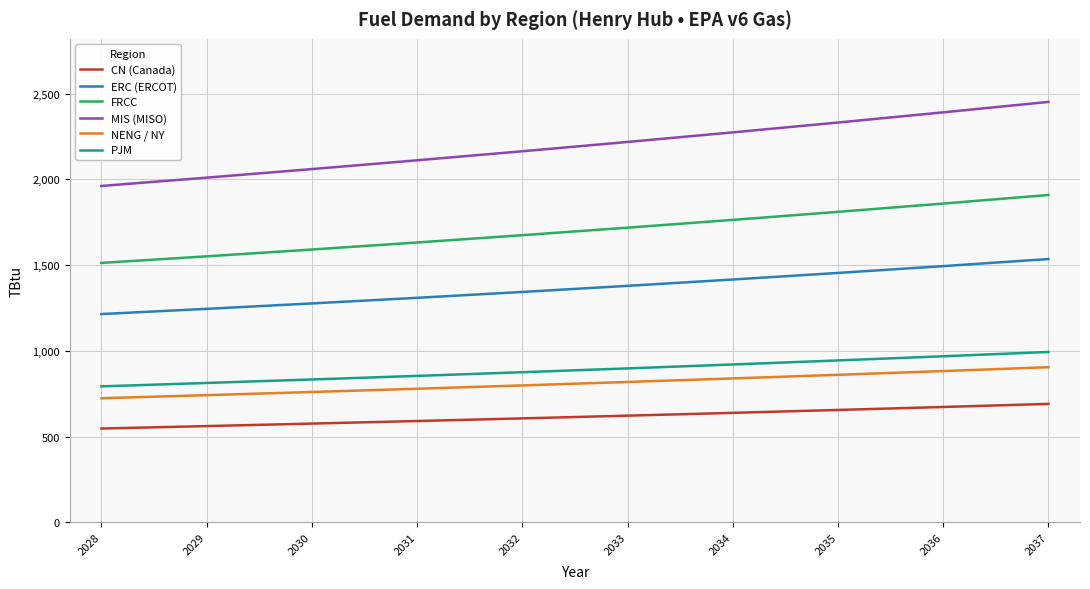

The value of ERC (ERCOT) at 2033 is 881.5. True or false?

False